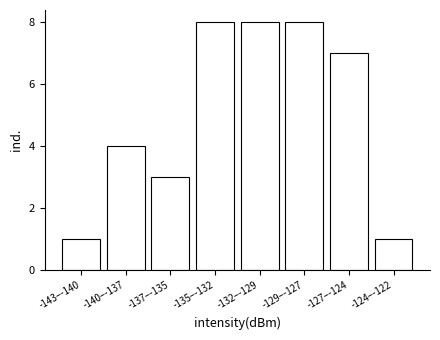

Reading left to right, list all the values displayed in this chart.

-143–-140=1	-140–-137=4	-137–-135=3	-135–-132=8	-132–-129=8	-129–-127=8	-127–-124=7	-124–-122=1